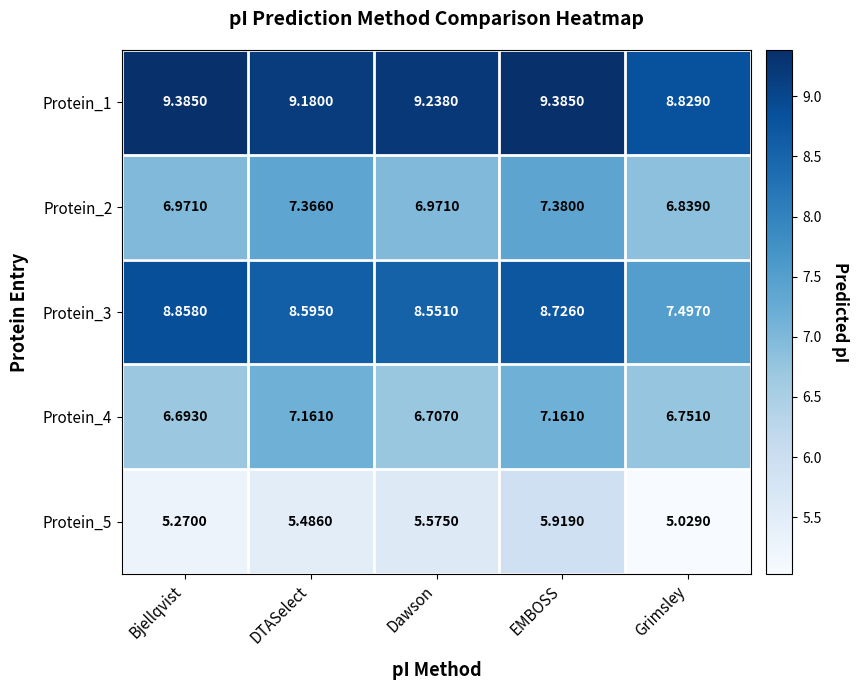

At which category does the chart reach its minimum across all series?

Grimsley